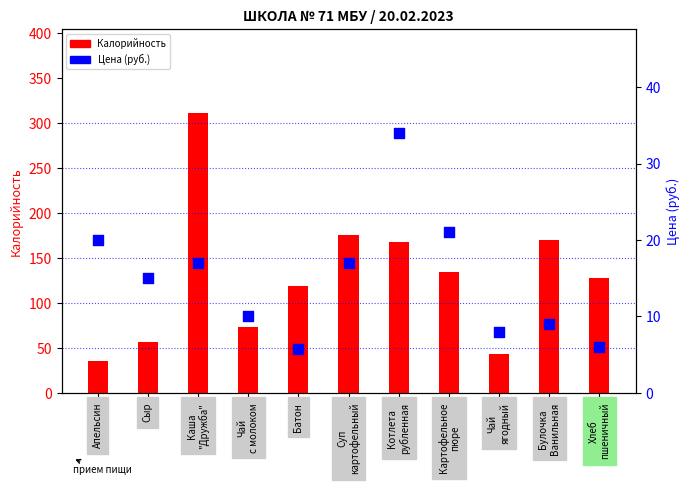

At which category is the sum across all series the highest?

Каша
"Дружба"